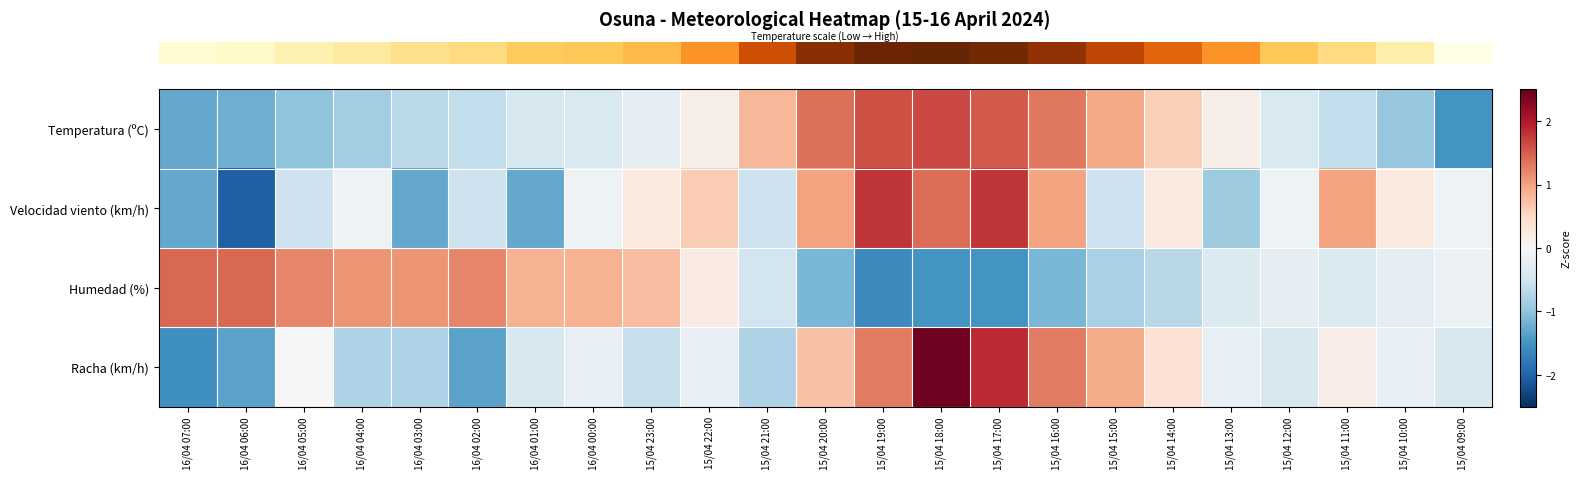

Rank the series by their maximum value, from highest to lowest.

row_3, row_1, row_0, row_2